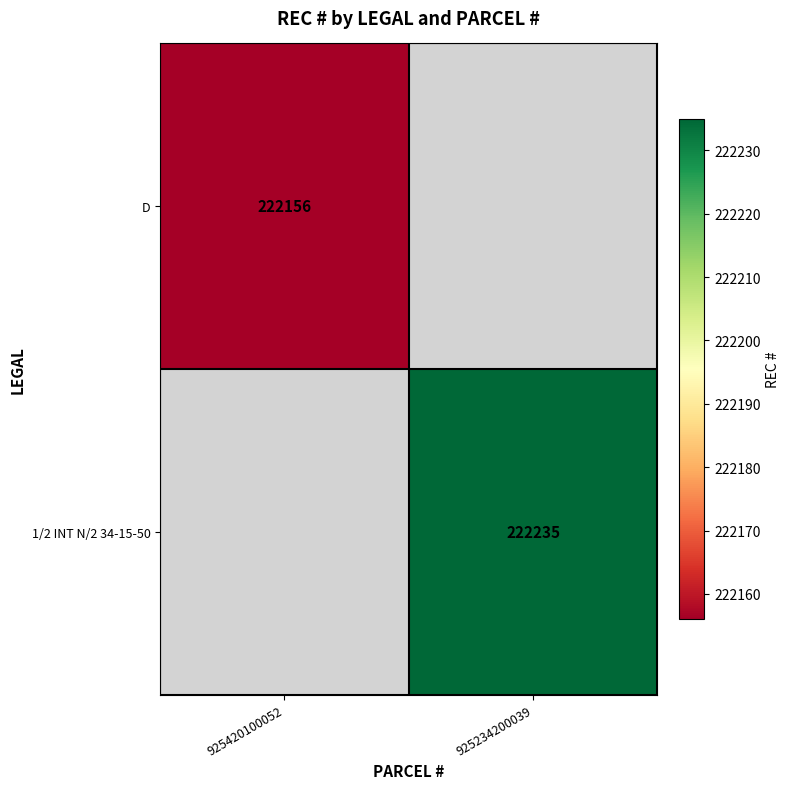

The value of 1/2 INT N/2 34-15-50 at 925234200039 is 378653. True or false?

False